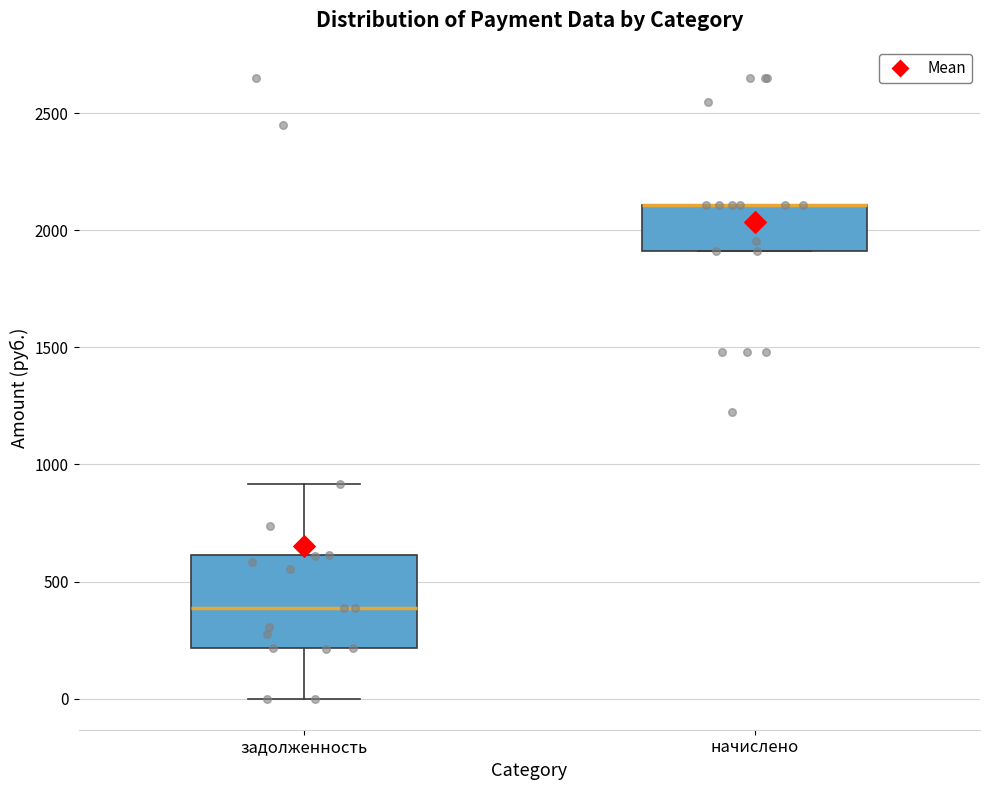

Reading left to right, transcribe this box plot: for each box, give where its median line is, the range the box spans, and where its two whiskers end, as read against the y-axis. The values are not printed on the chart, so give them approximately, as read against the axis.

задолженность: median 400, box 200 to 600, whiskers 0 to 900
начислено: median 2100 (drawn on the box's upper edge), box 1900 to 2100, whiskers 1900 to 2100